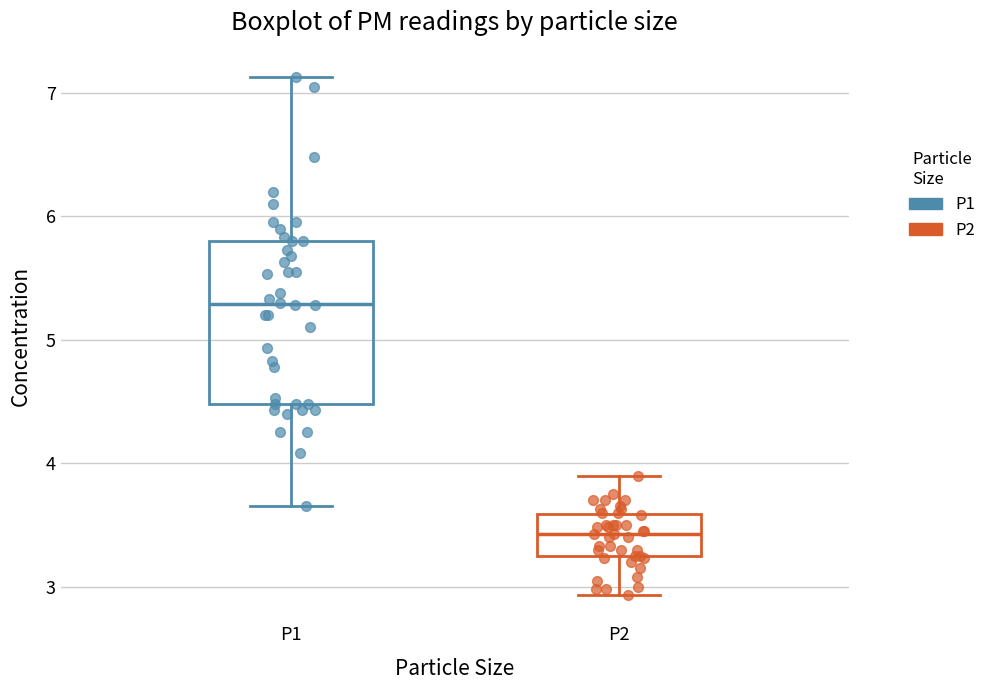

Reading left to right, read every box against the y-axis: the position of its median line, the range the box covers, and the ends of its whiskers. The values are not printed on the chart, so give them approximately, as read against the axis.

P1: median 5.3, box 4.5 to 5.8, whiskers 3.7 to 7.1
P2: median 3.4, box 3.2 to 3.6, whiskers 2.9 to 3.9